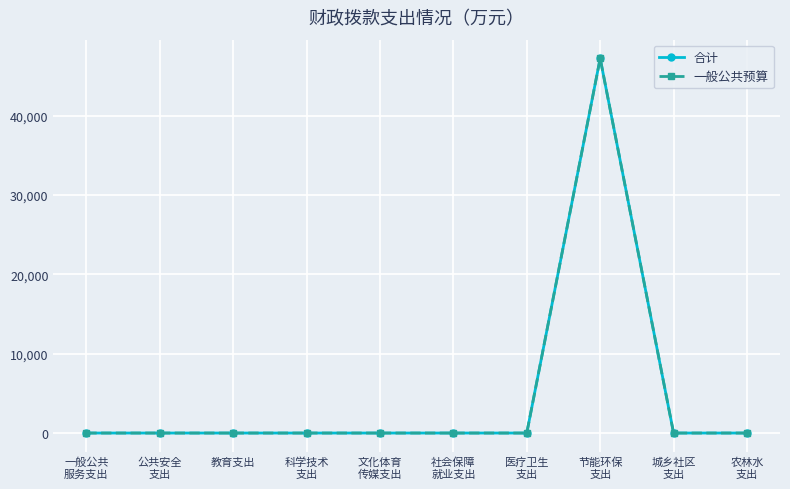

Is this an area chart (filled region under the line)?

No